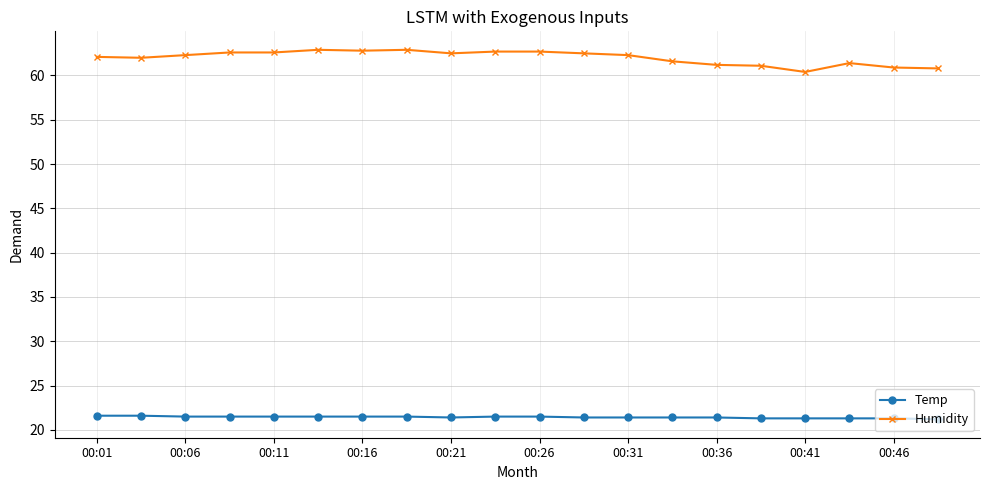

Which series has the largest total across all categories?

Humidity